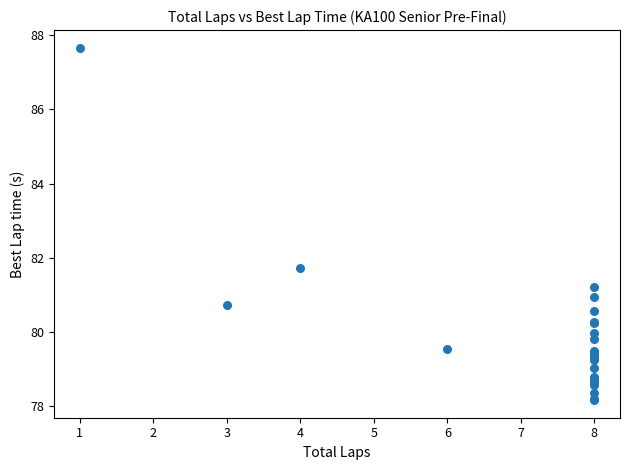

What Y value in the scatter plot is closest to 82?

81.7